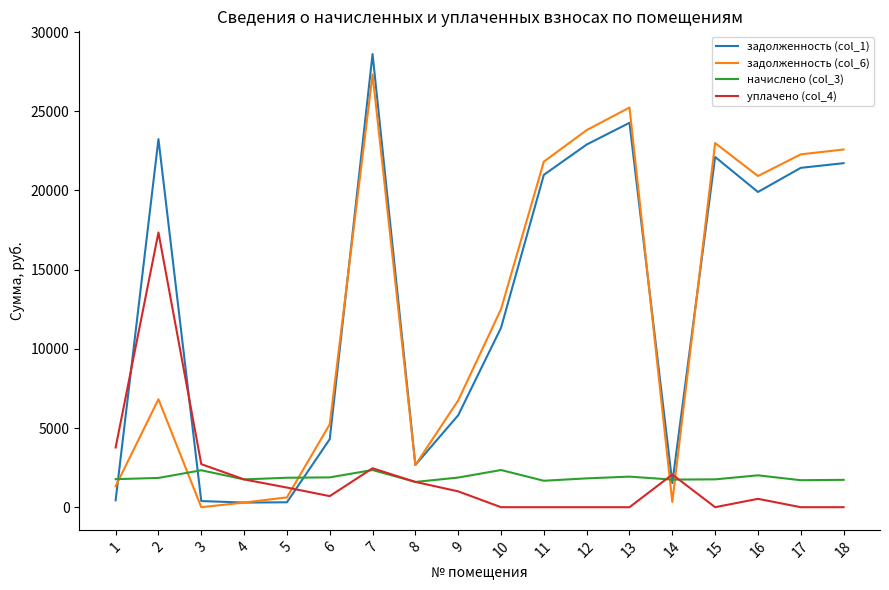

The value of начислено (col_3) at 5 is 2918.3. True or false?

False